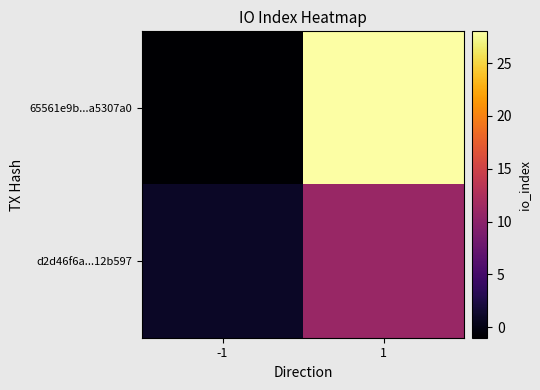

What is the greatest value displayed?

28